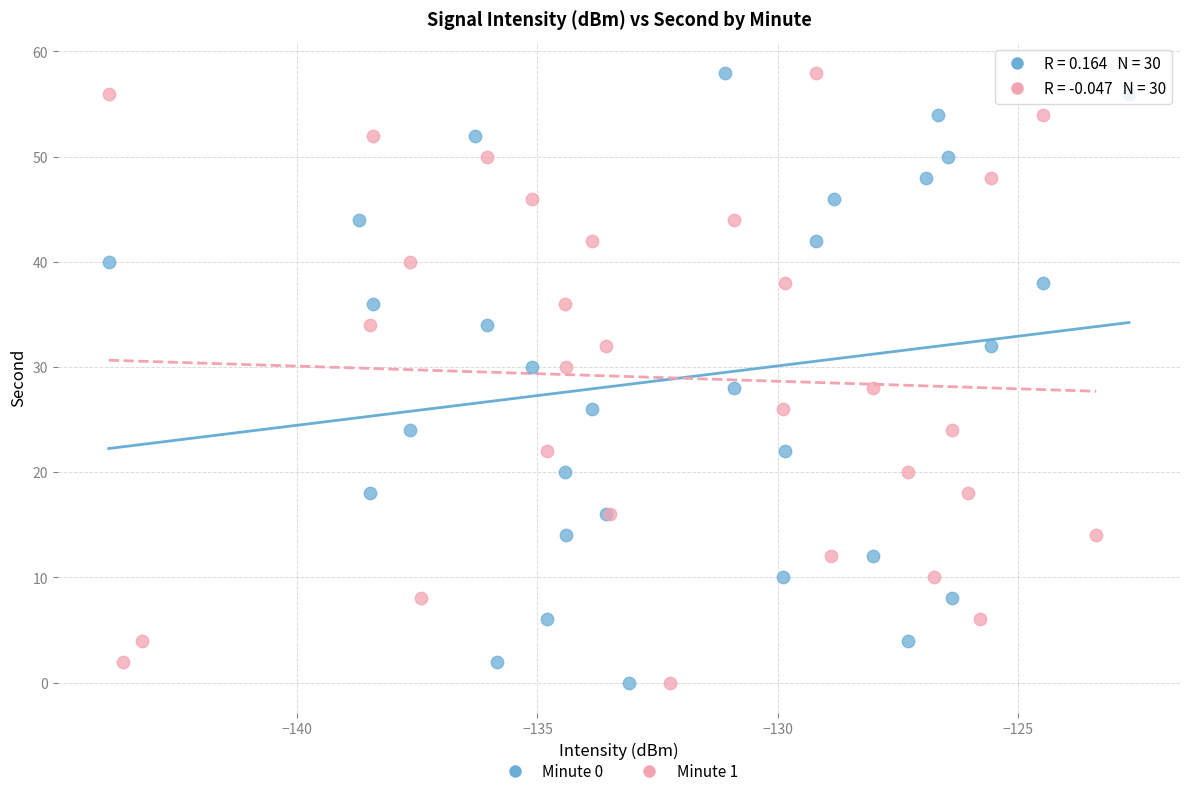

What are all the series names shown in the legend?

Minute 0, Minute 1